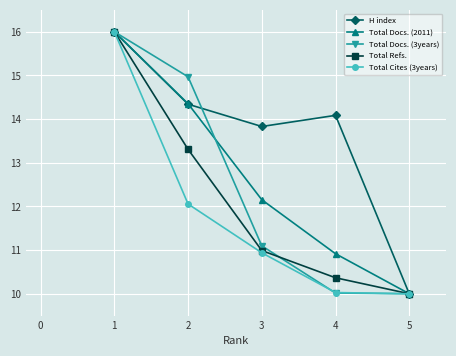

Reading left to right, list all the values displayed in this chart.

H index: 16.0	14.3	13.8	14.1	10.0
Total Docs. (2011): 16.0	14.4	12.2	10.9	10.0
Total Docs. (3years): 16.0	15.0	11.1	10.0	10.0
Total Refs.: 16.0	13.3	11.0	10.4	10.0
Total Cites (3years): 16.0	12.1	10.9	10.0	10.0